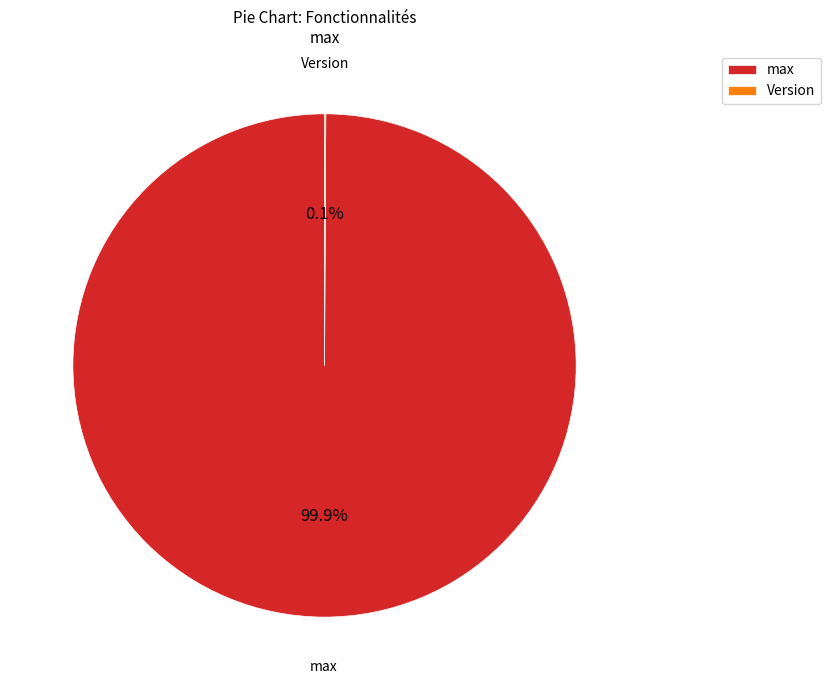

What is the majority slice?

max